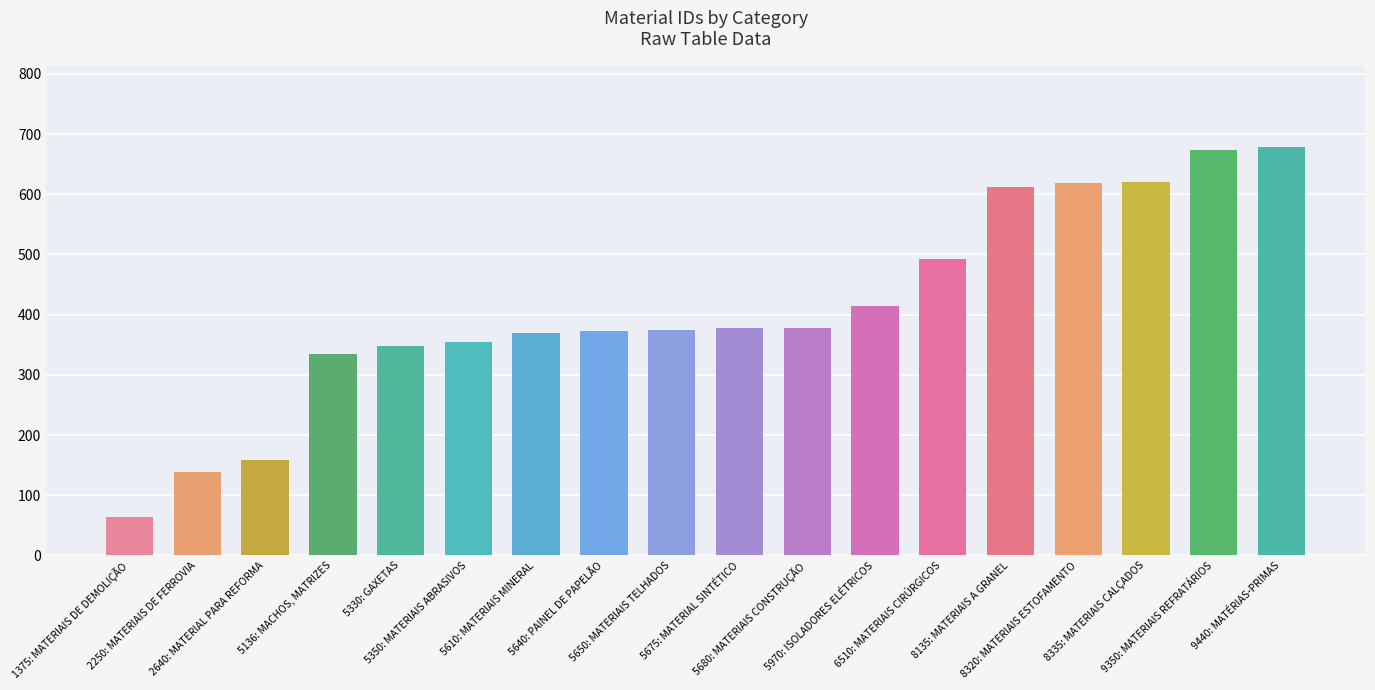

What is the smallest value displayed?

64